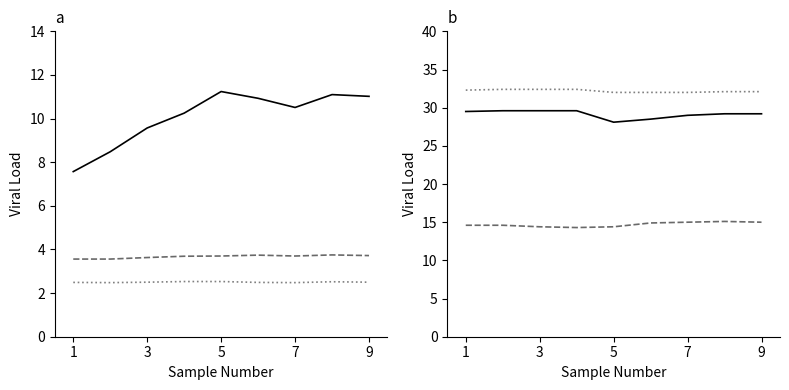

At how many categories does at least one series exceed 22?

9